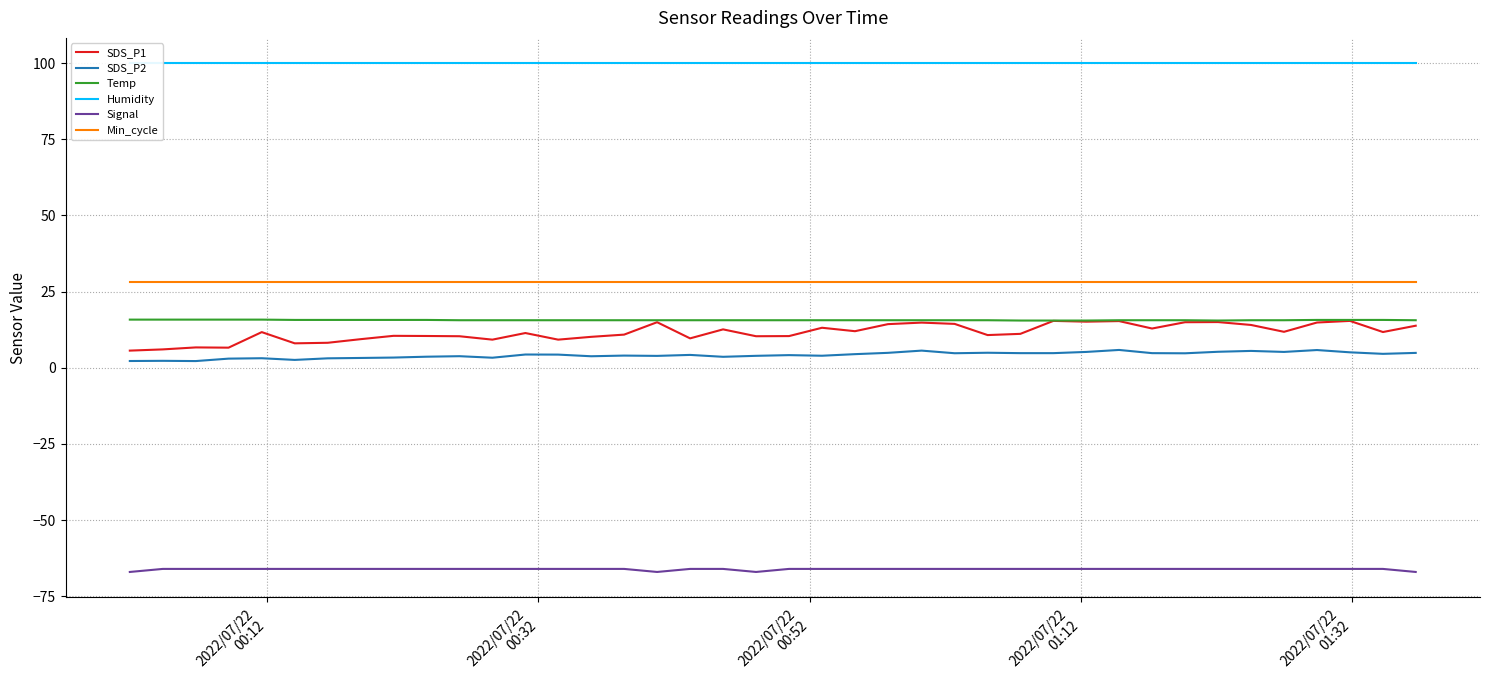

True or false: Min_cycle and SDS_P1 intersect in this chart.

False